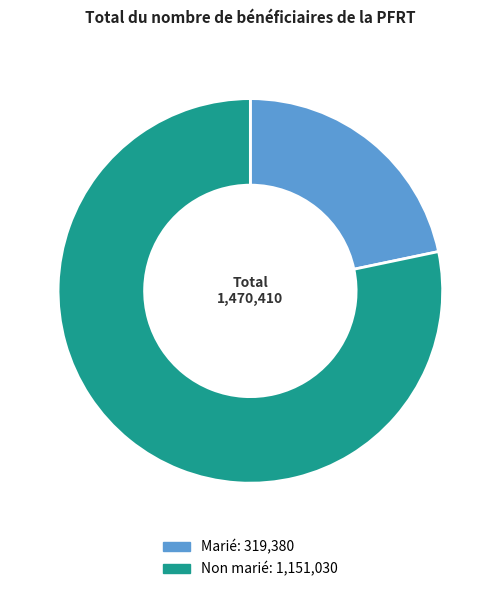

Combined, do Marié and Non marié account for over 50%?

Yes